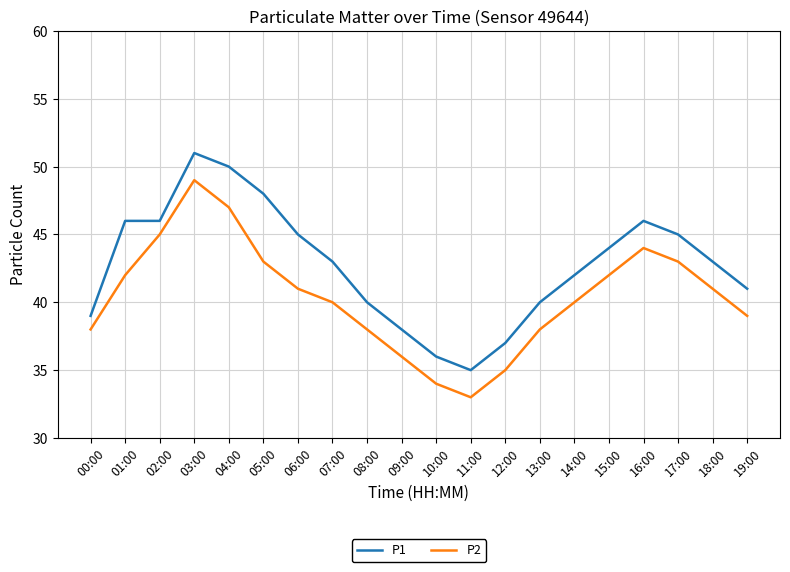

Is it true that P2 equals 11 at 12:00?

False